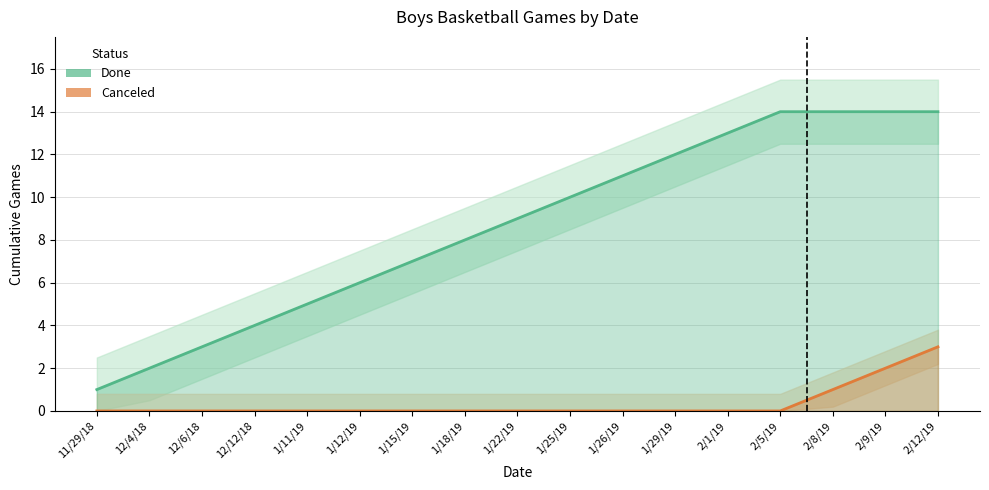

What is the greatest value displayed?

14